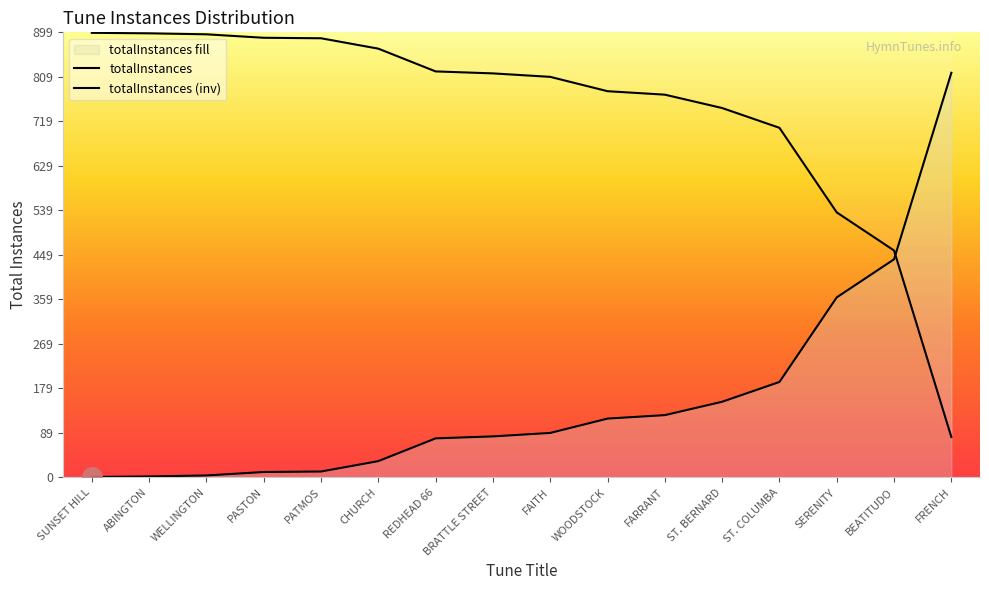

Between REDHEAD 66 and BEATITUDO, which series saw the biggest shift?

totalInstances